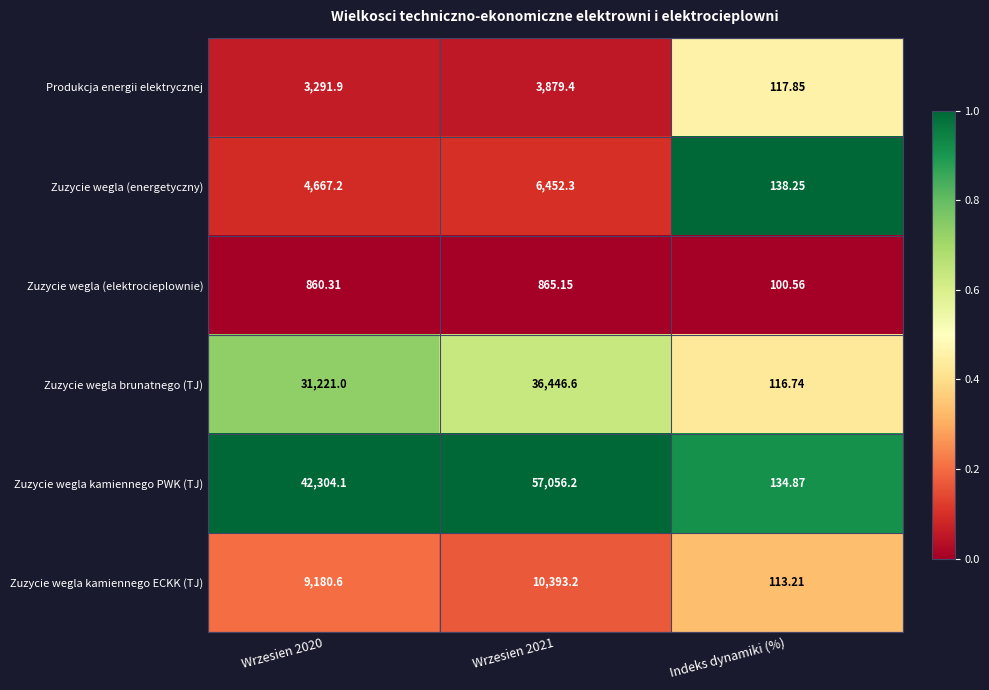

List the series in order of their peak value, lowest first.

Zuzycie wegla (elektrocieplownie), Produkcja energii elektrycznej, Zuzycie wegla (energetyczny), Zuzycie wegla kamiennego ECKK (TJ), Zuzycie wegla brunatnego (TJ), Zuzycie wegla kamiennego PWK (TJ)